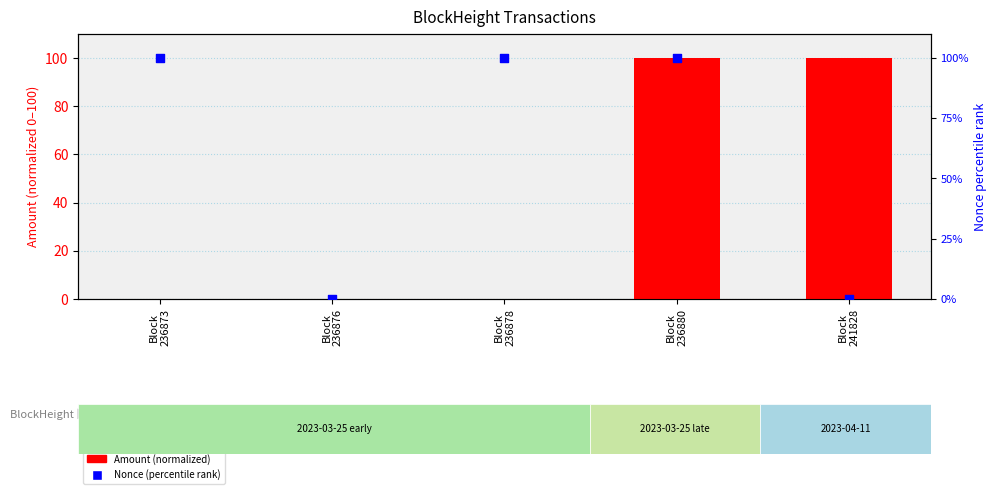

At which category is the sum across all series the highest?

Block
236880